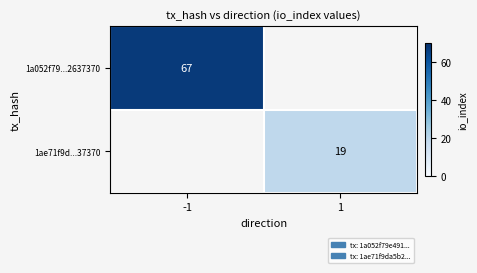

Is it true that 1ae71f9d...37370 equals 19 at 1?

True